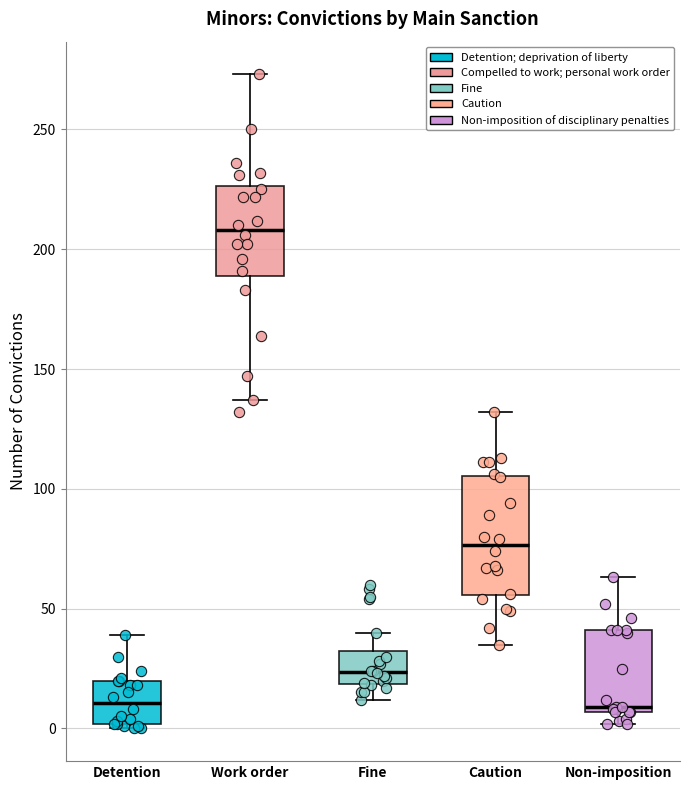

Reading left to right, transcribe this box plot: for each box, give where its median line is, the range the box spans, and where its two whiskers end, as read against the y-axis. The values are not printed on the chart, so give them approximately, as read against the axis.

Detention: median 10, box 0 to 20, whiskers 0 (just below the box's lower edge) to 40
Work order: median 210, box 190 to 225, whiskers 135 to 275
Fine: median 25, box 20 to 35, whiskers 10 to 40
Caution: median 75, box 55 to 105, whiskers 35 to 130
Non-imposition: median 10, box 5 to 40, whiskers 0 to 65